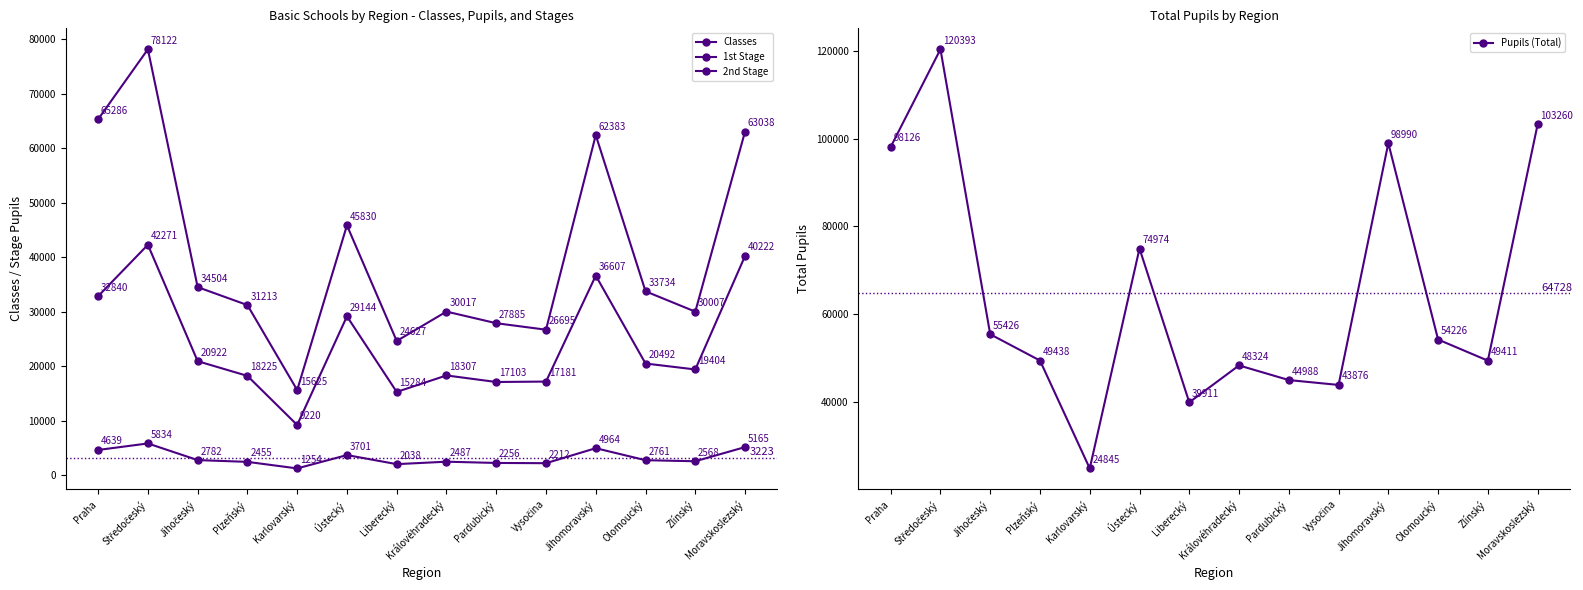

True or false: Classes and 1st Stage cross at least once.

False